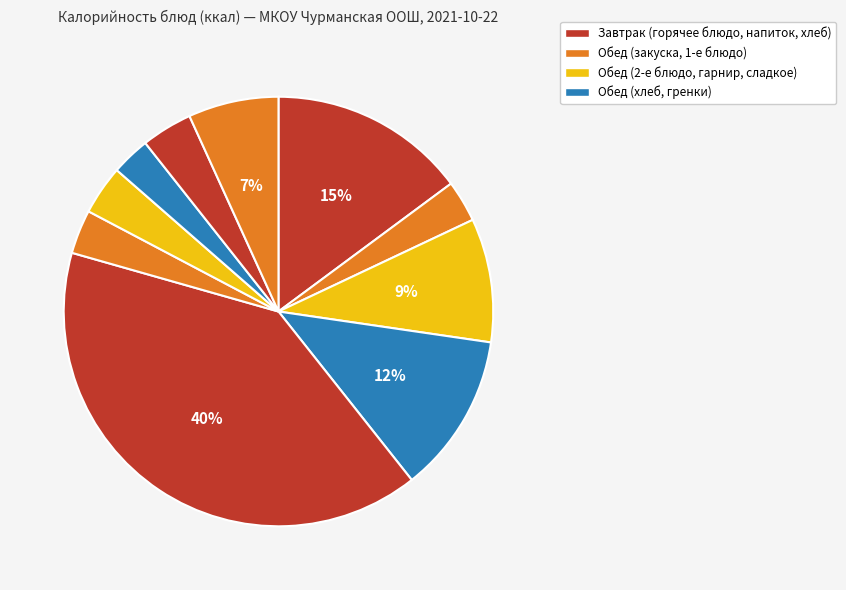

Count the number of slices in the pie.

10